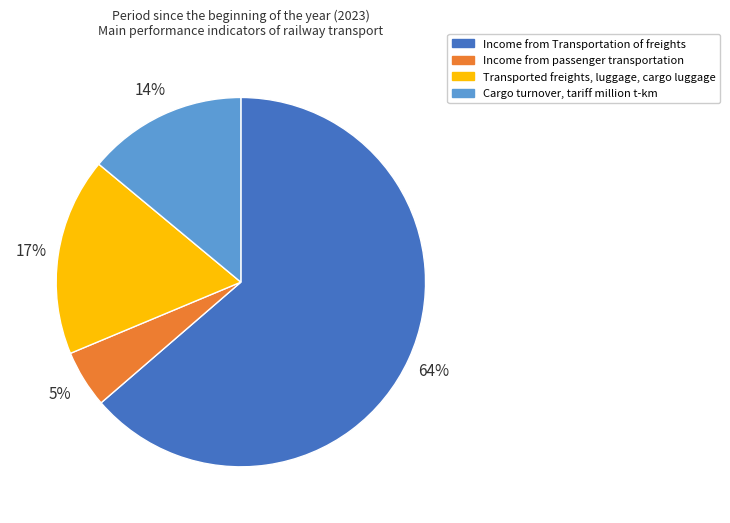

Is Income from Transportation of freights the majority of the pie?

Yes